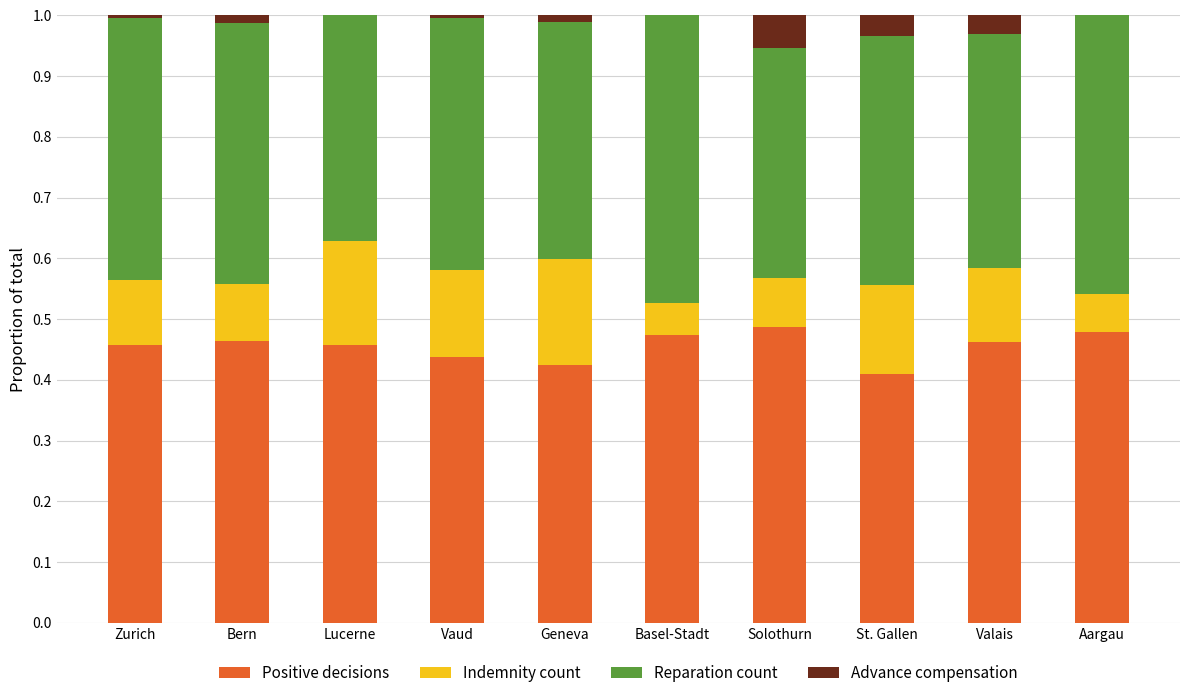

What is the total value across all series at Basel-Stadt?

1.0